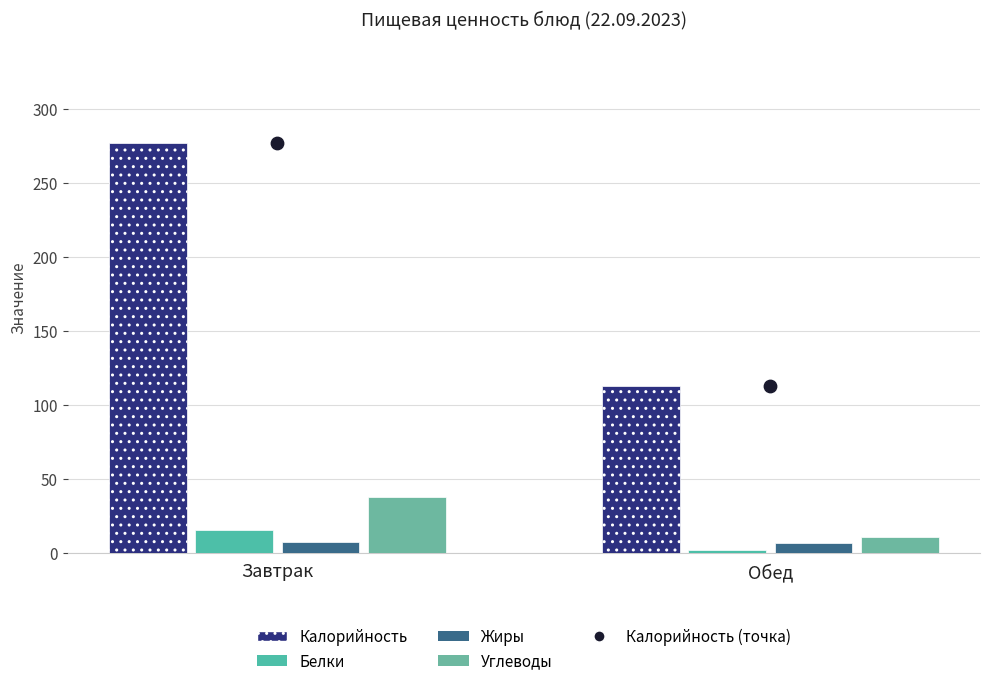

What is the total value across all series at Завтрак?

613.7